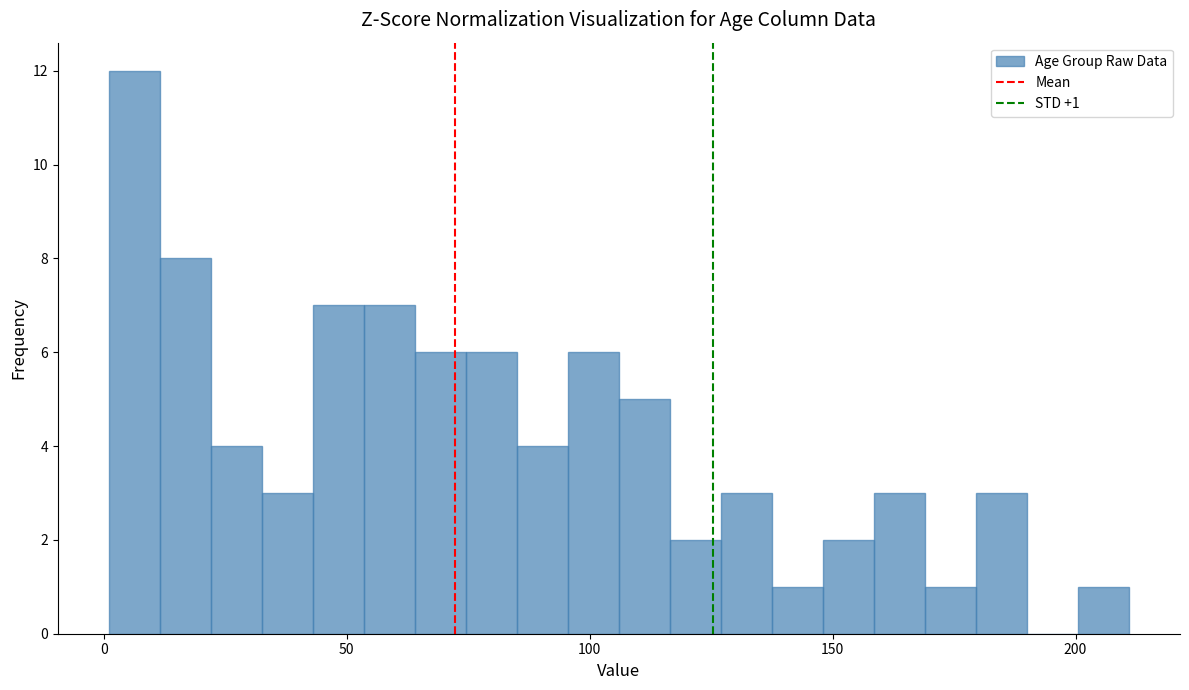

Read against the x-axis, roughly where is the centre of the tallest bar?

5